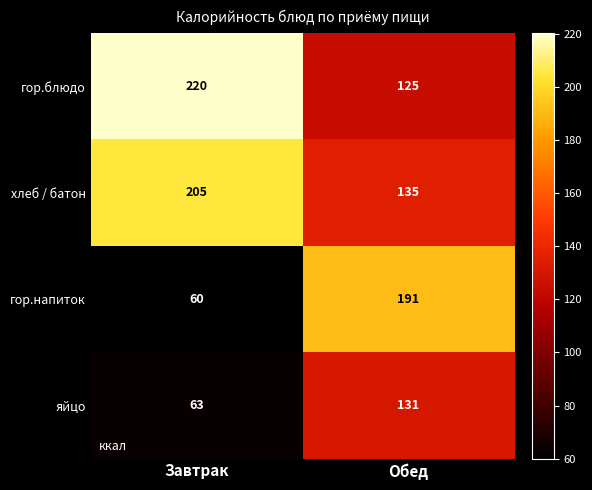

At which category does the chart reach its minimum across all series?

Завтрак